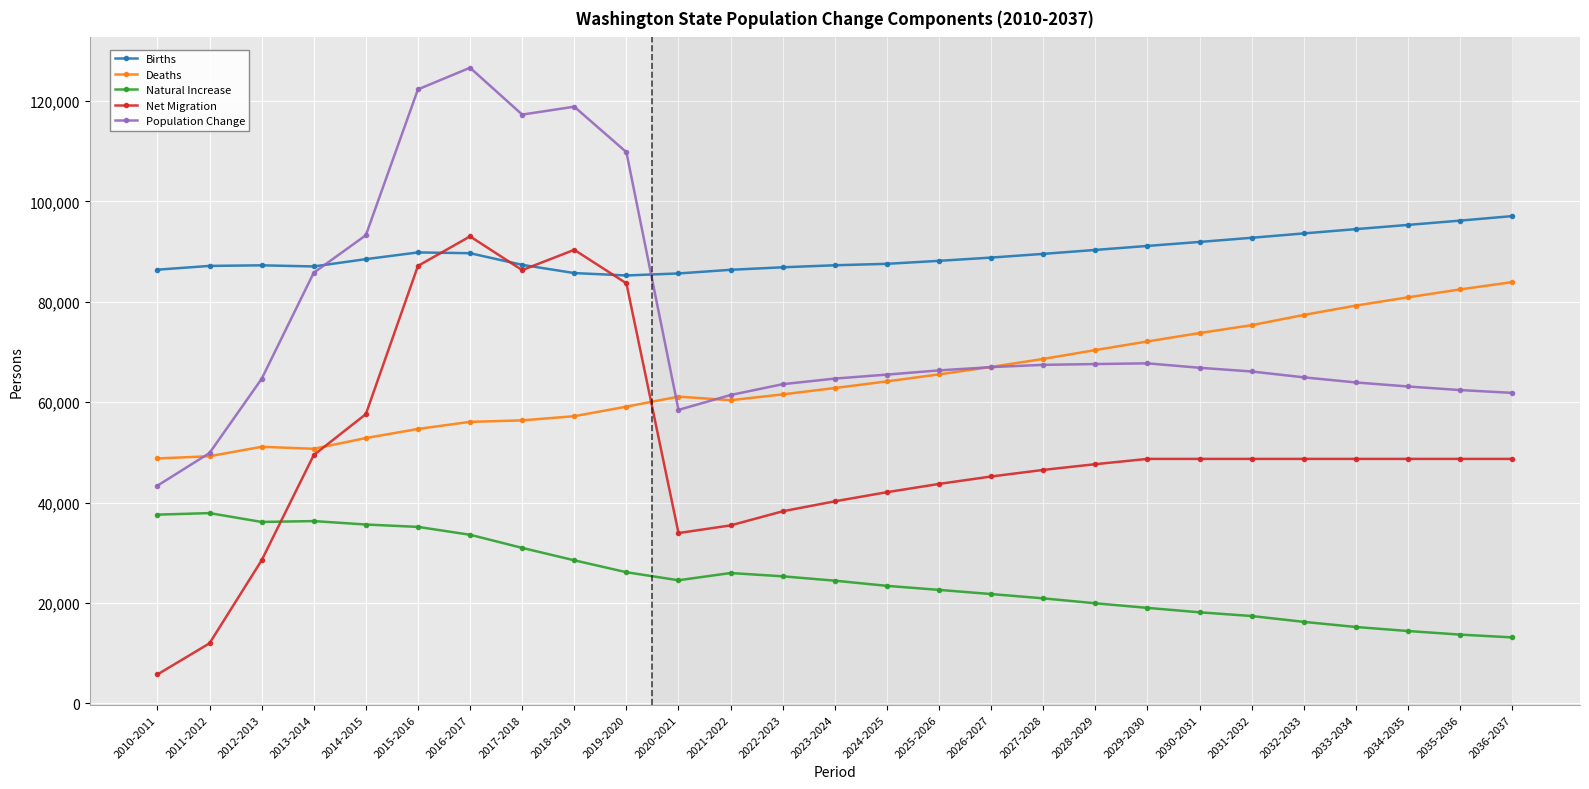

List the series in order of their overall mean, highest first.

Births, Population Change, Deaths, Net Migration, Natural Increase